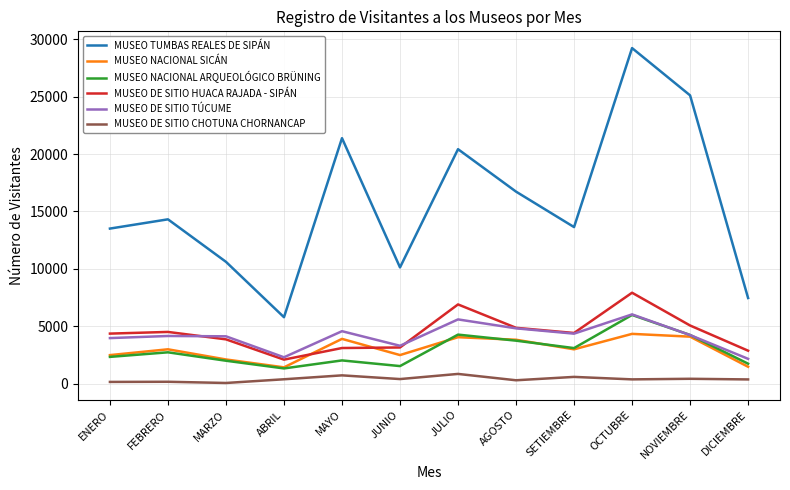

In MUSEO DE SITIO TÚCUME, how many points are higher than both neighbors (excluding endpoints)?

4